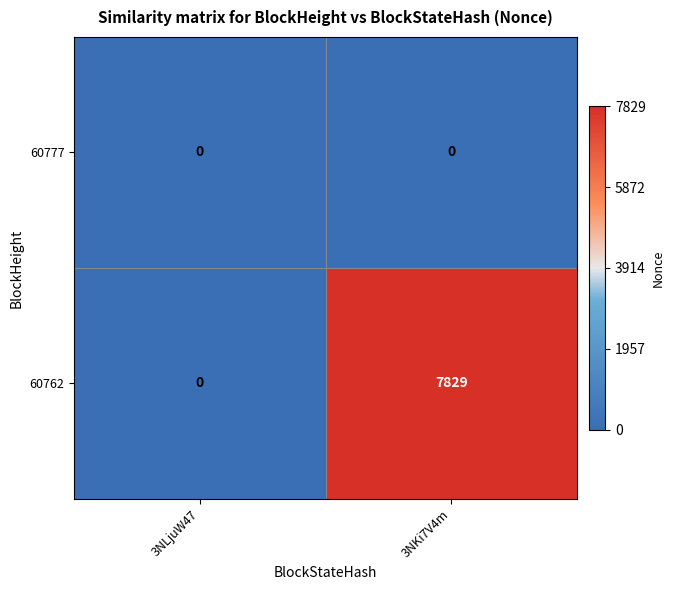

Reading right to left, list all the values displayed in this chart.

60777: 0	0
60762: 7829	0